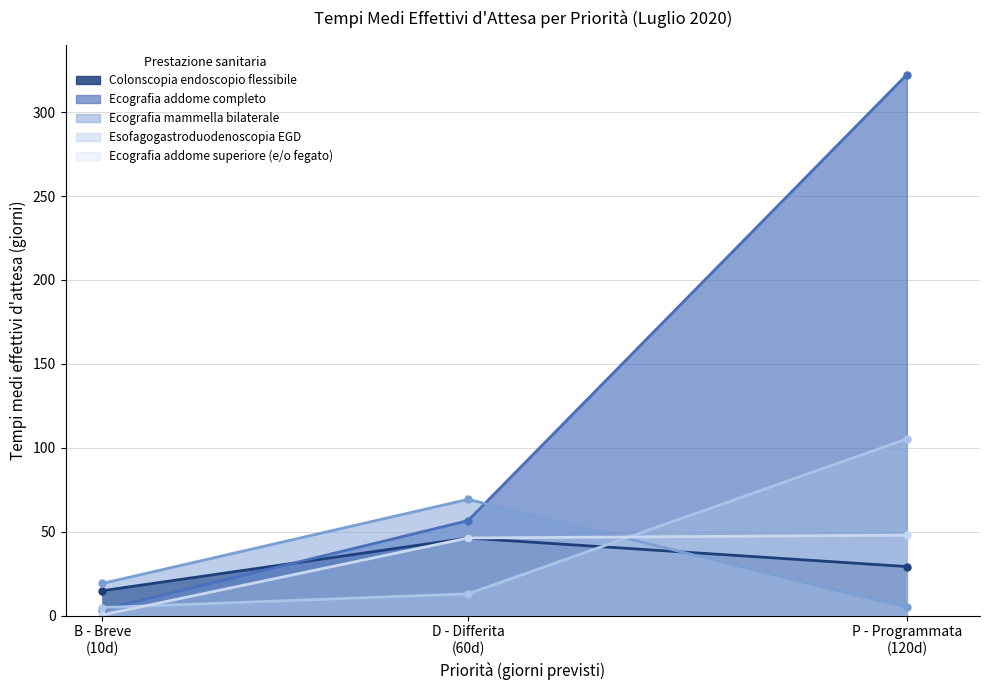

What is the sum of the Colonscopia endoscopio flessibile values at D - Differita (60d) and B - Breve (10d)?

61.2